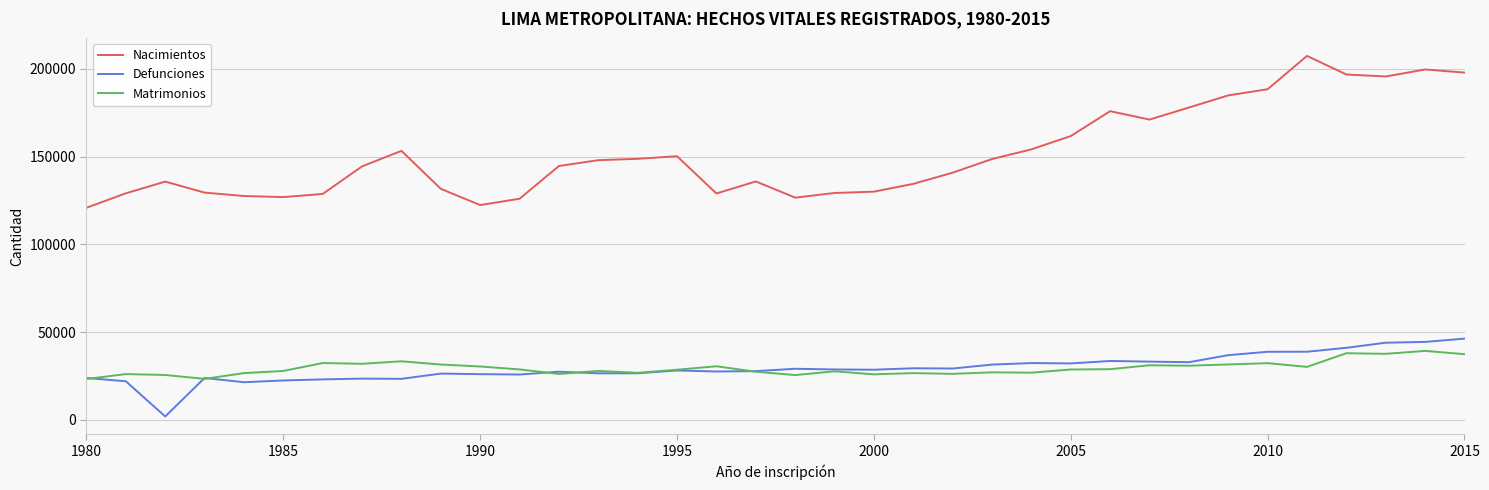

Which series has the largest total across all categories?

Nacimientos